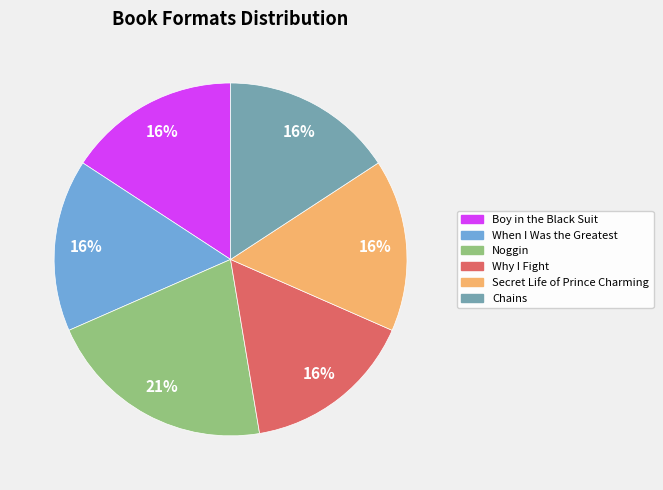

To the nearest percent, what is the average slice percentage?

17%